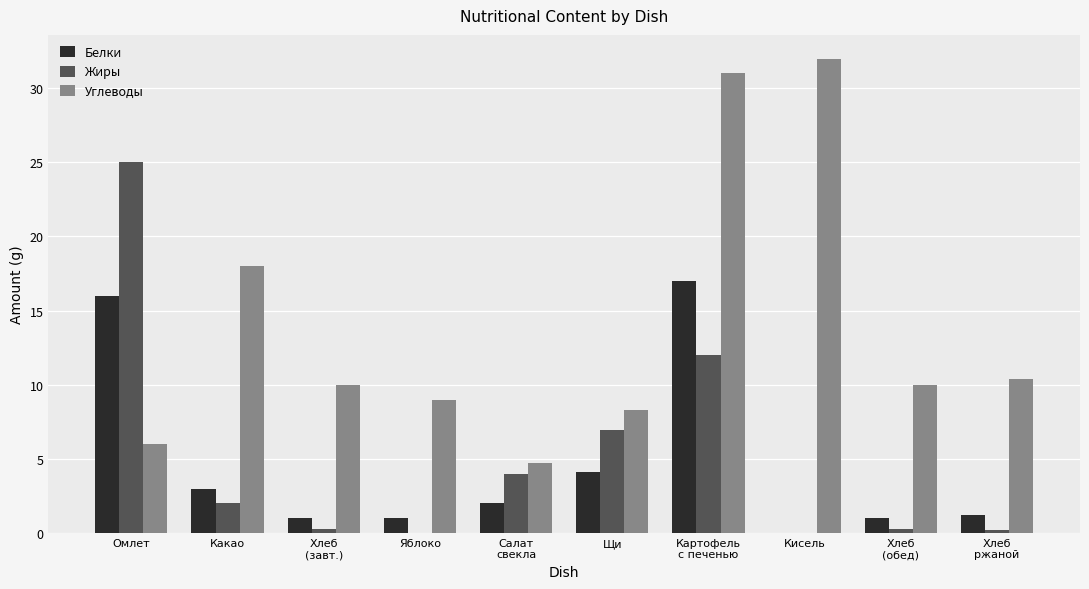

Is it true that Жиры equals 12.0 at Картофель
с печенью?

True